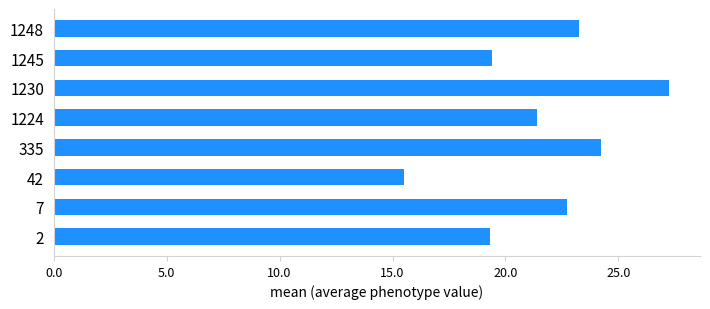

Where is the data nearest to the value 21?

1224